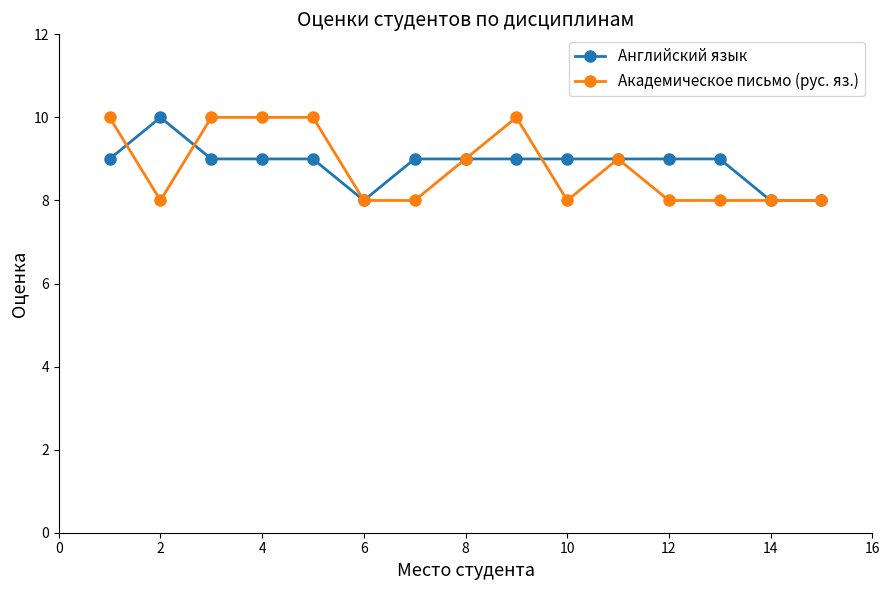

What is the minimum value shown in the chart?

8